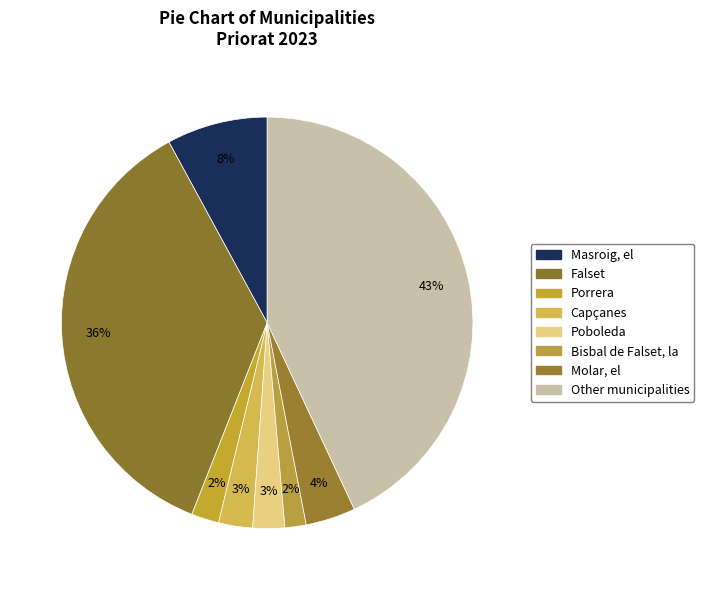

Which has a higher value, Molar, el or Masroig, el?

Masroig, el